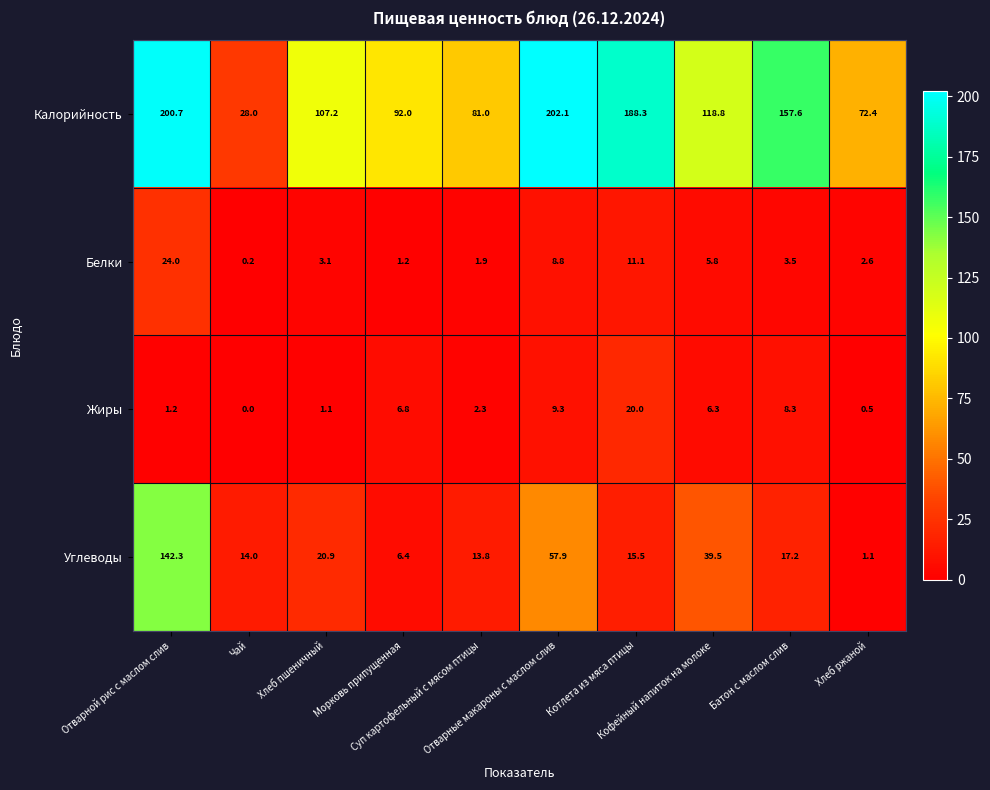

What is the lowest value of the Калорийность series?

28.0